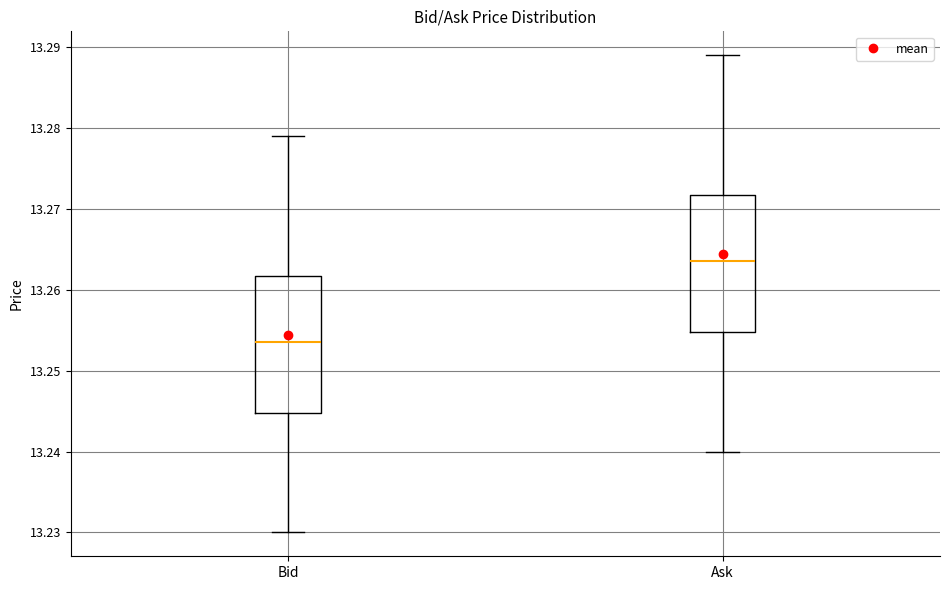

Where does the upper whisker of the box for Bid end on the y-axis? The values are not printed on the chart, so give them approximately, as read against the axis.

13.279